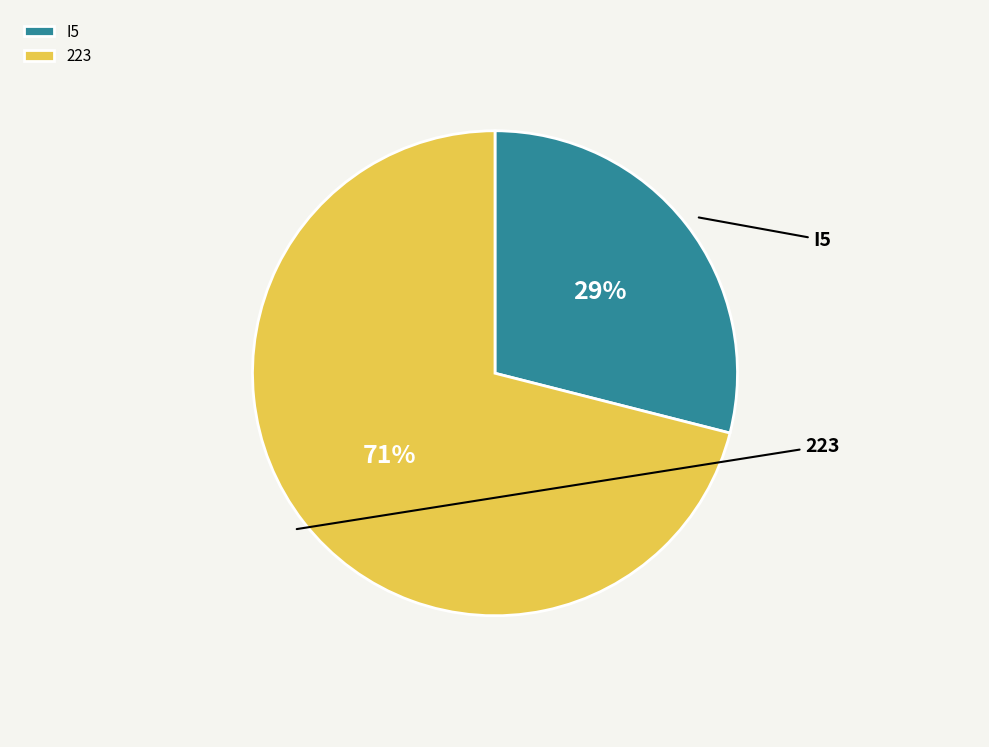

Rank the categories by value from highest to lowest.

223, I5